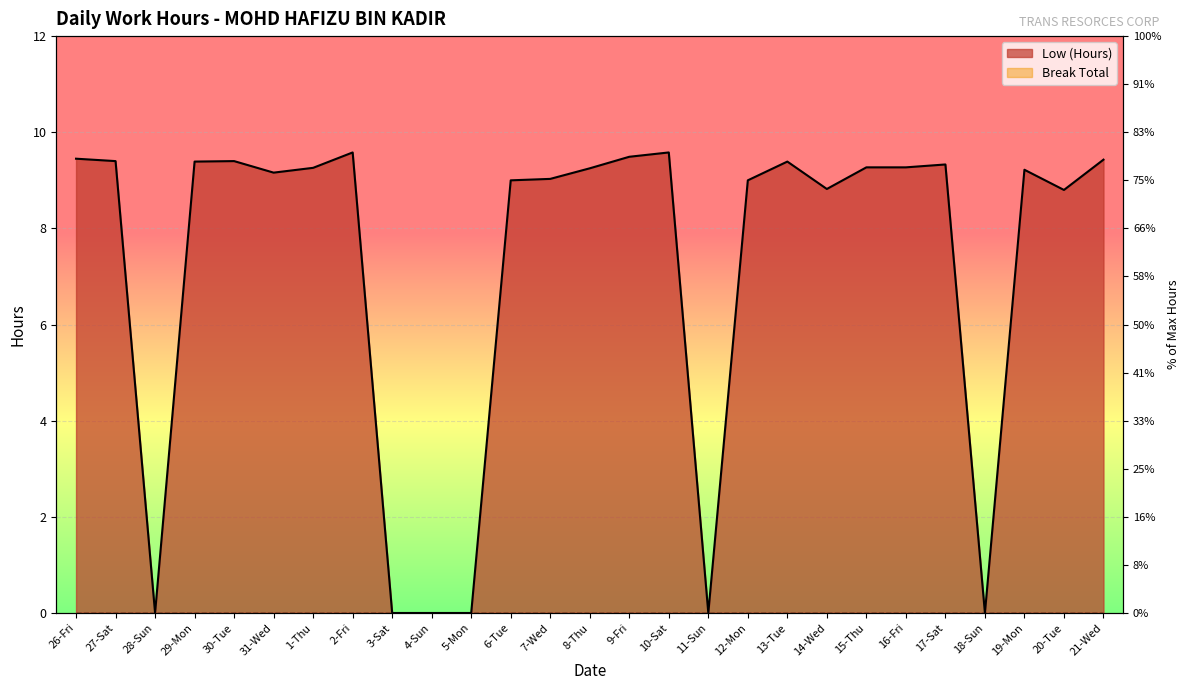

At which label does the data first exceed 9?

26-Fri